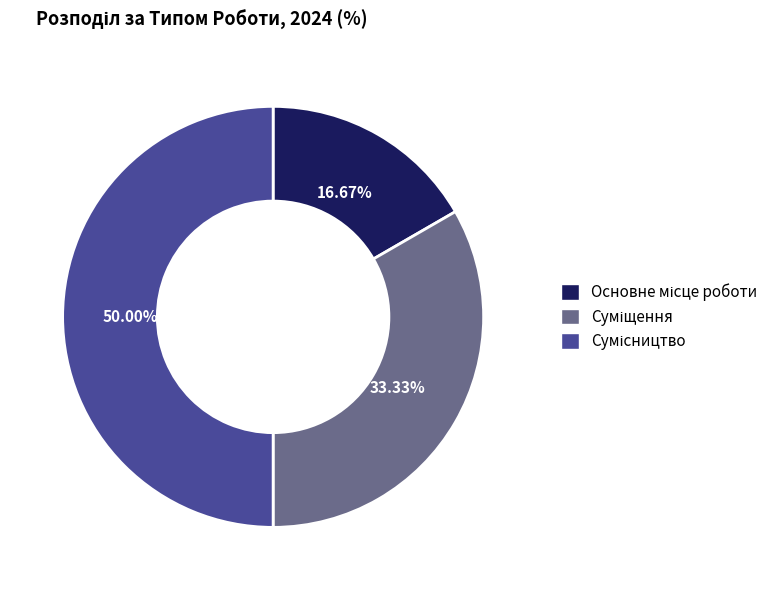

What percentage is the Суміщення slice, to the nearest percent?

33%